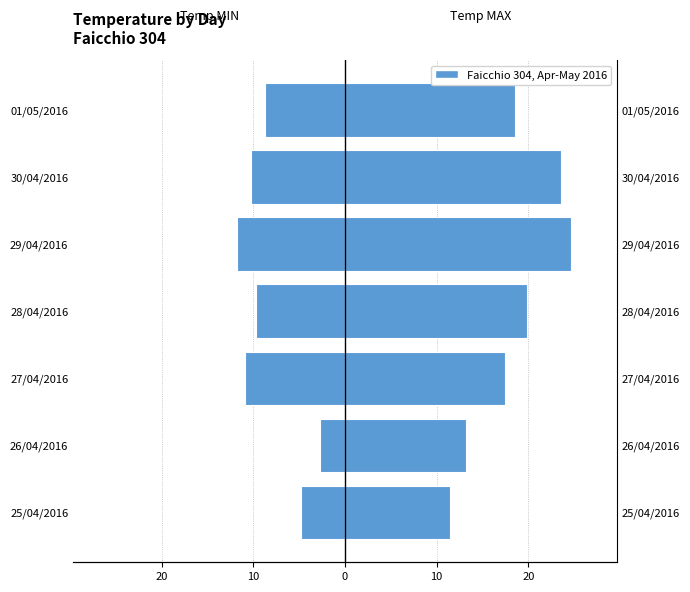

Rank the series by their maximum value, from highest to lowest.

Temp MAX (°C), Temp MIN (°C)